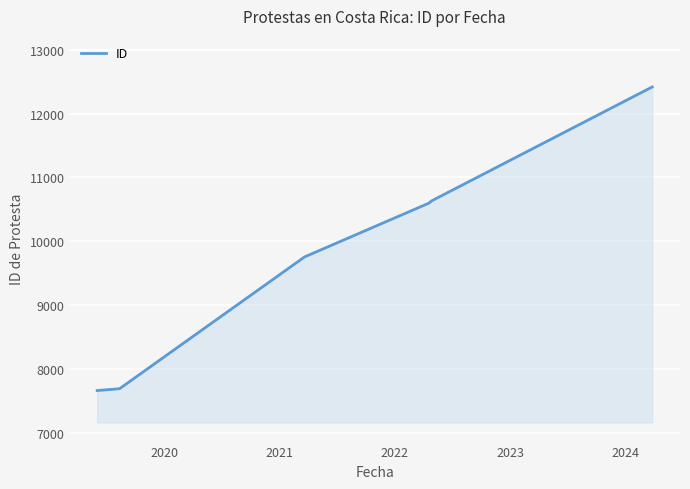

What is the difference between the maximum and minimum values?

4759